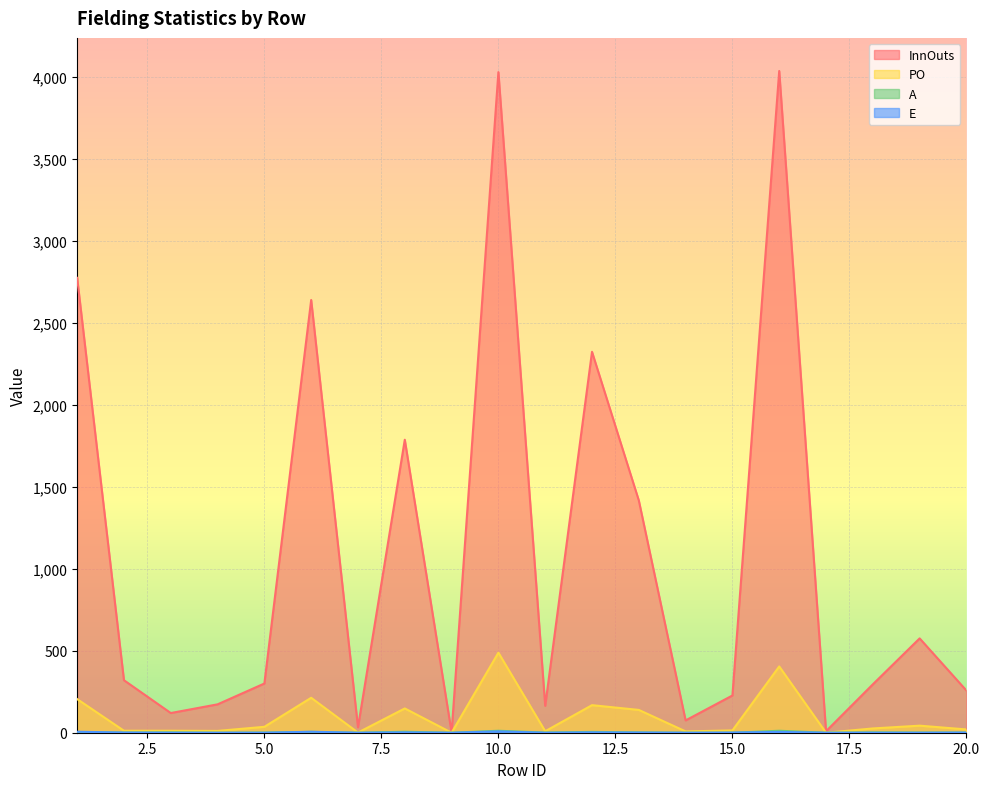

What is the sum of the E values at 9 and 1?

6